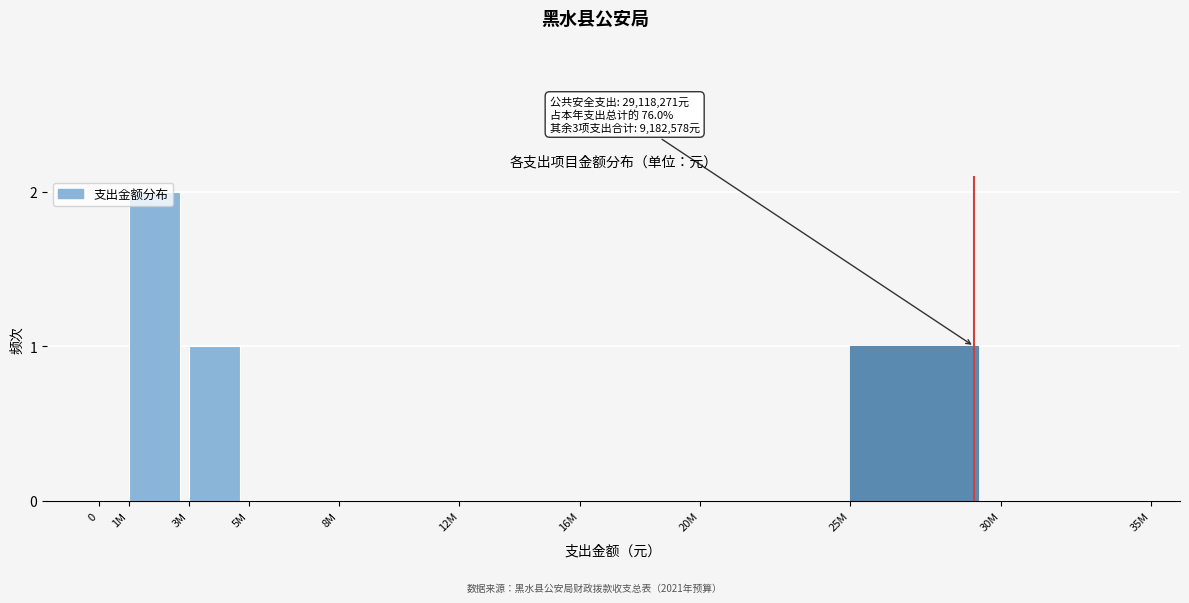

Between 16M and 25M, which is larger?

25M